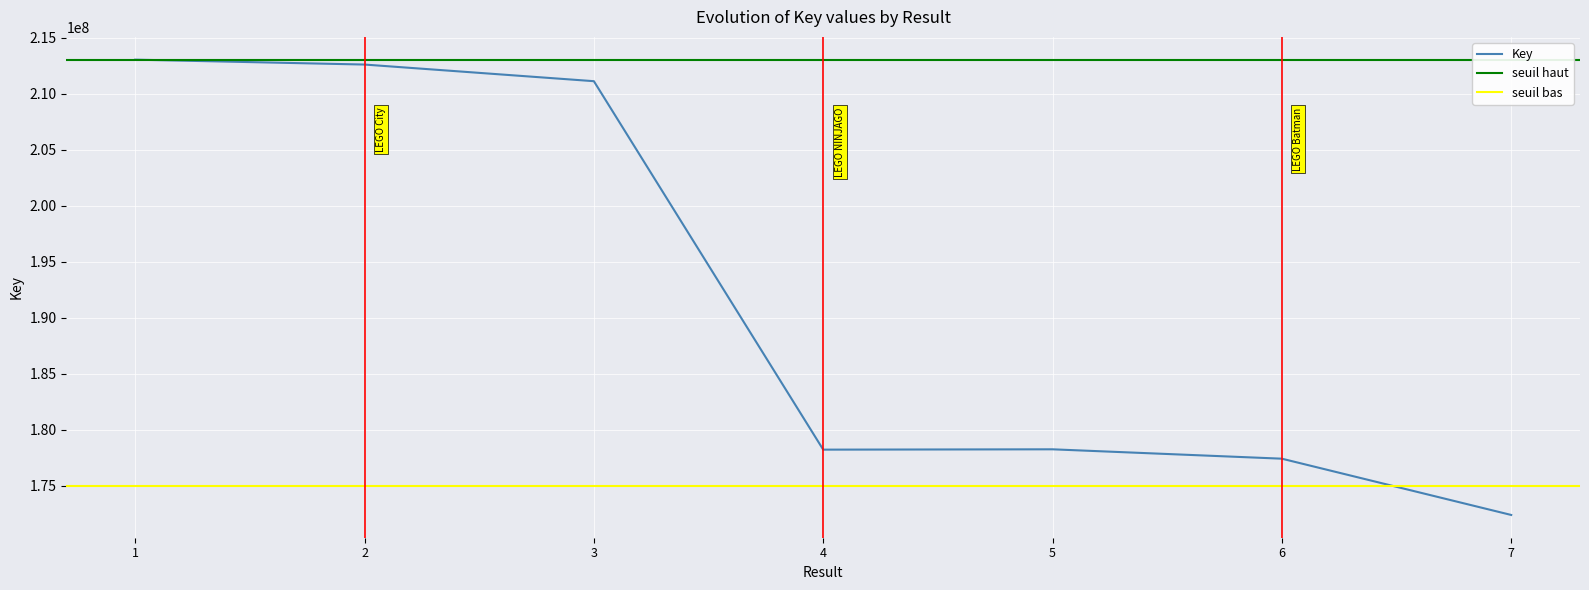

Reading left to right, extract all data points from this chart.

1=213065289	2=212628179	3=211142471	4=178241384	5=178270549	6=177433534	7=172408811